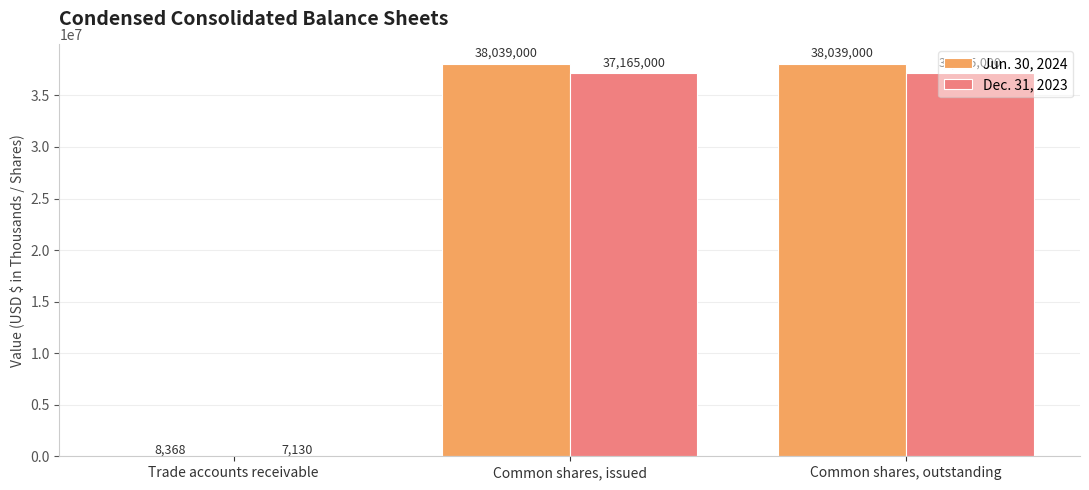

Reading left to right, list all the values displayed in this chart.

Jun. 30, 2024: Trade accounts receivable=8368	Common shares, issued=38039000	Common shares, outstanding=38039000
Dec. 31, 2023: Trade accounts receivable=7130	Common shares, issued=37165000	Common shares, outstanding=37165000